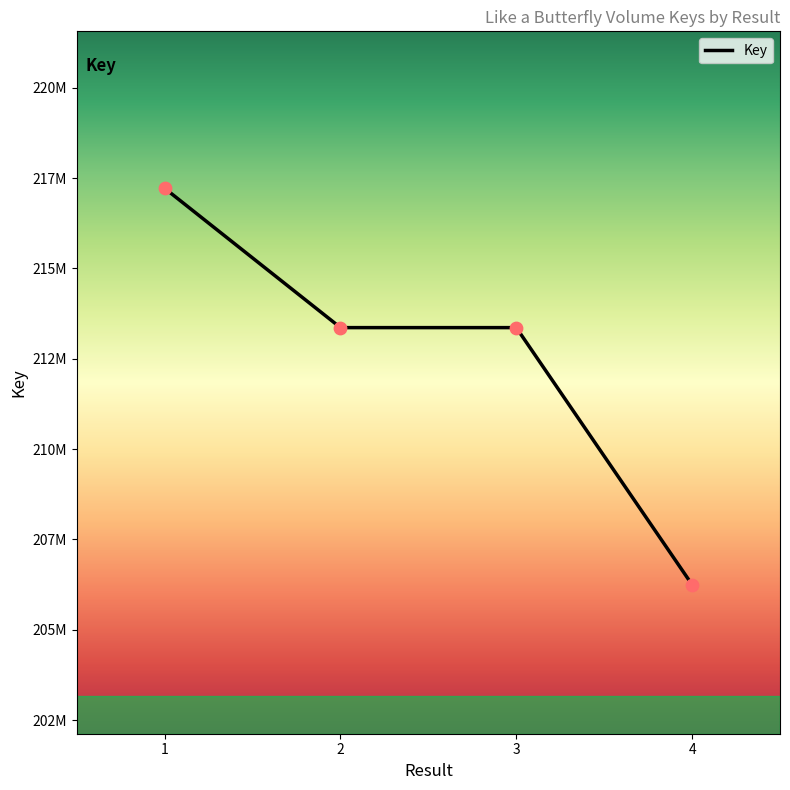

What is the change in value from 1 to 2?

-3855441